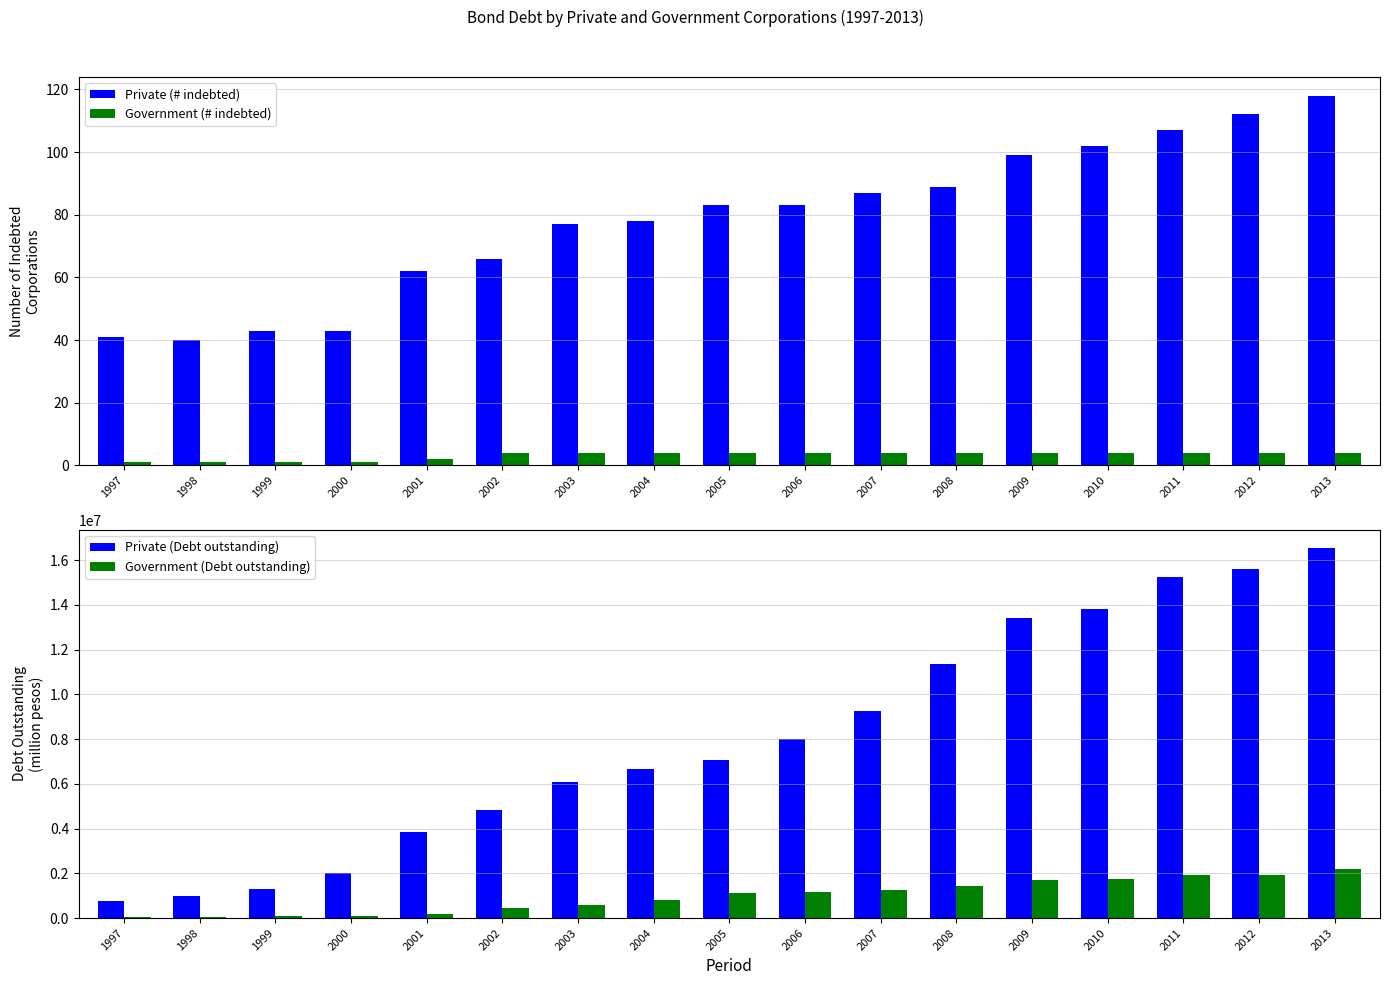

At 2007, list the series in order from largest to smallest.

Private (Debt outstanding), Government (Debt outstanding), Private (# indebted), Government (# indebted)